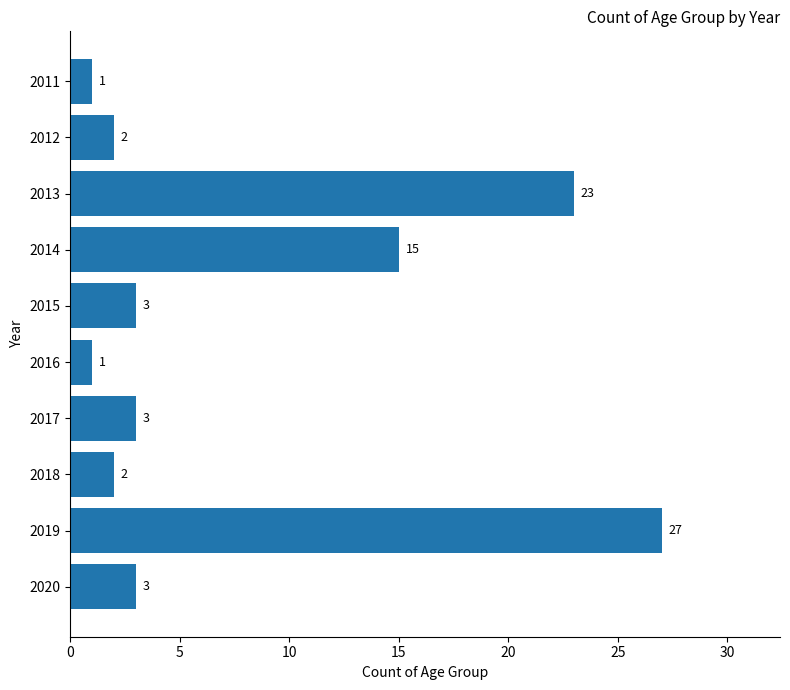

How many bars are there in total?

10